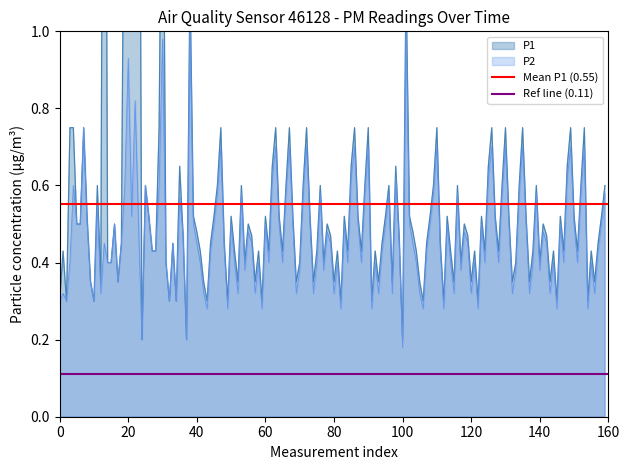

Is it true that Mean P1 (0.55) equals 0.6 at 0?

True